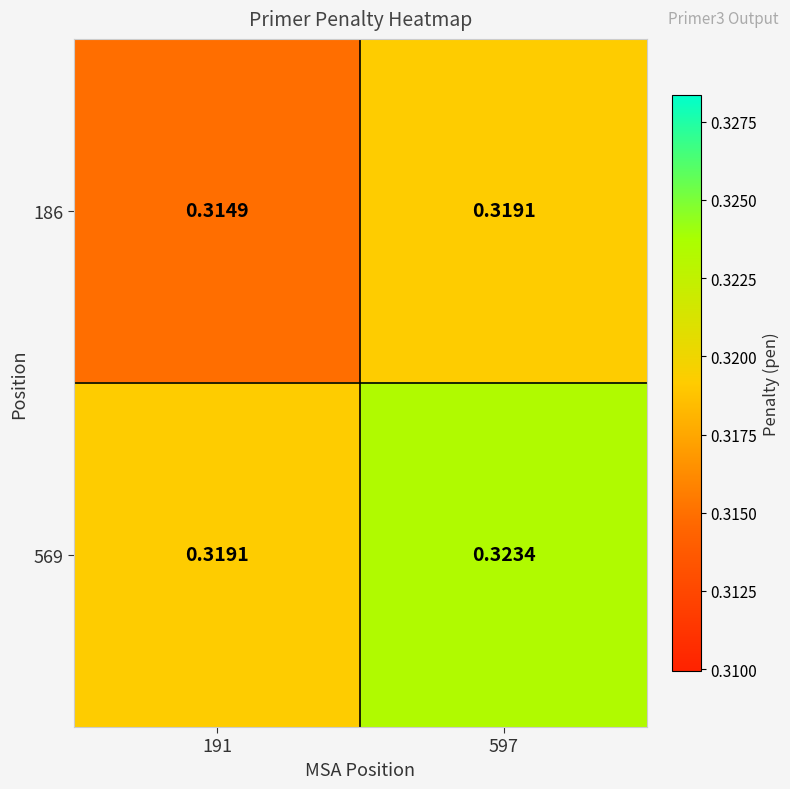

Between 191 and 597, which series saw the biggest shift?

569